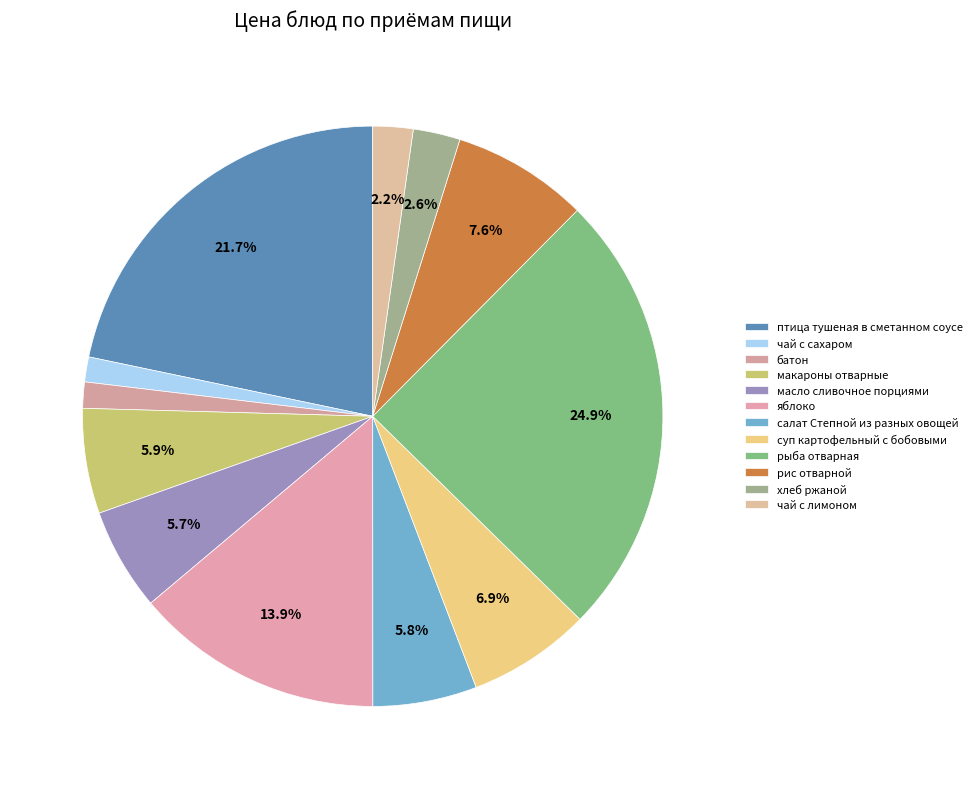

Count the number of slices in the pie.

12